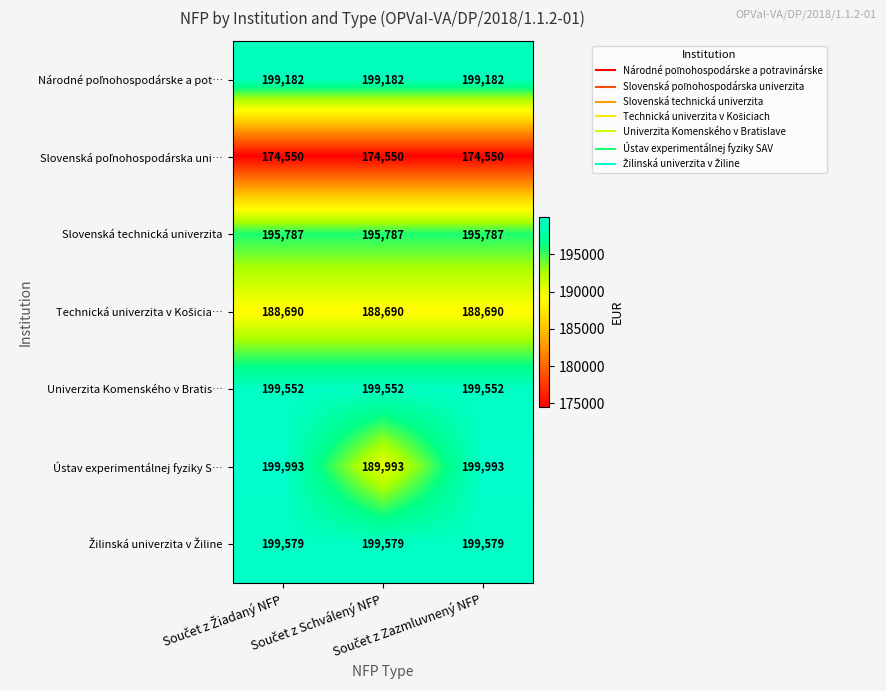

At how many categories does at least one series exceed 193667?

3